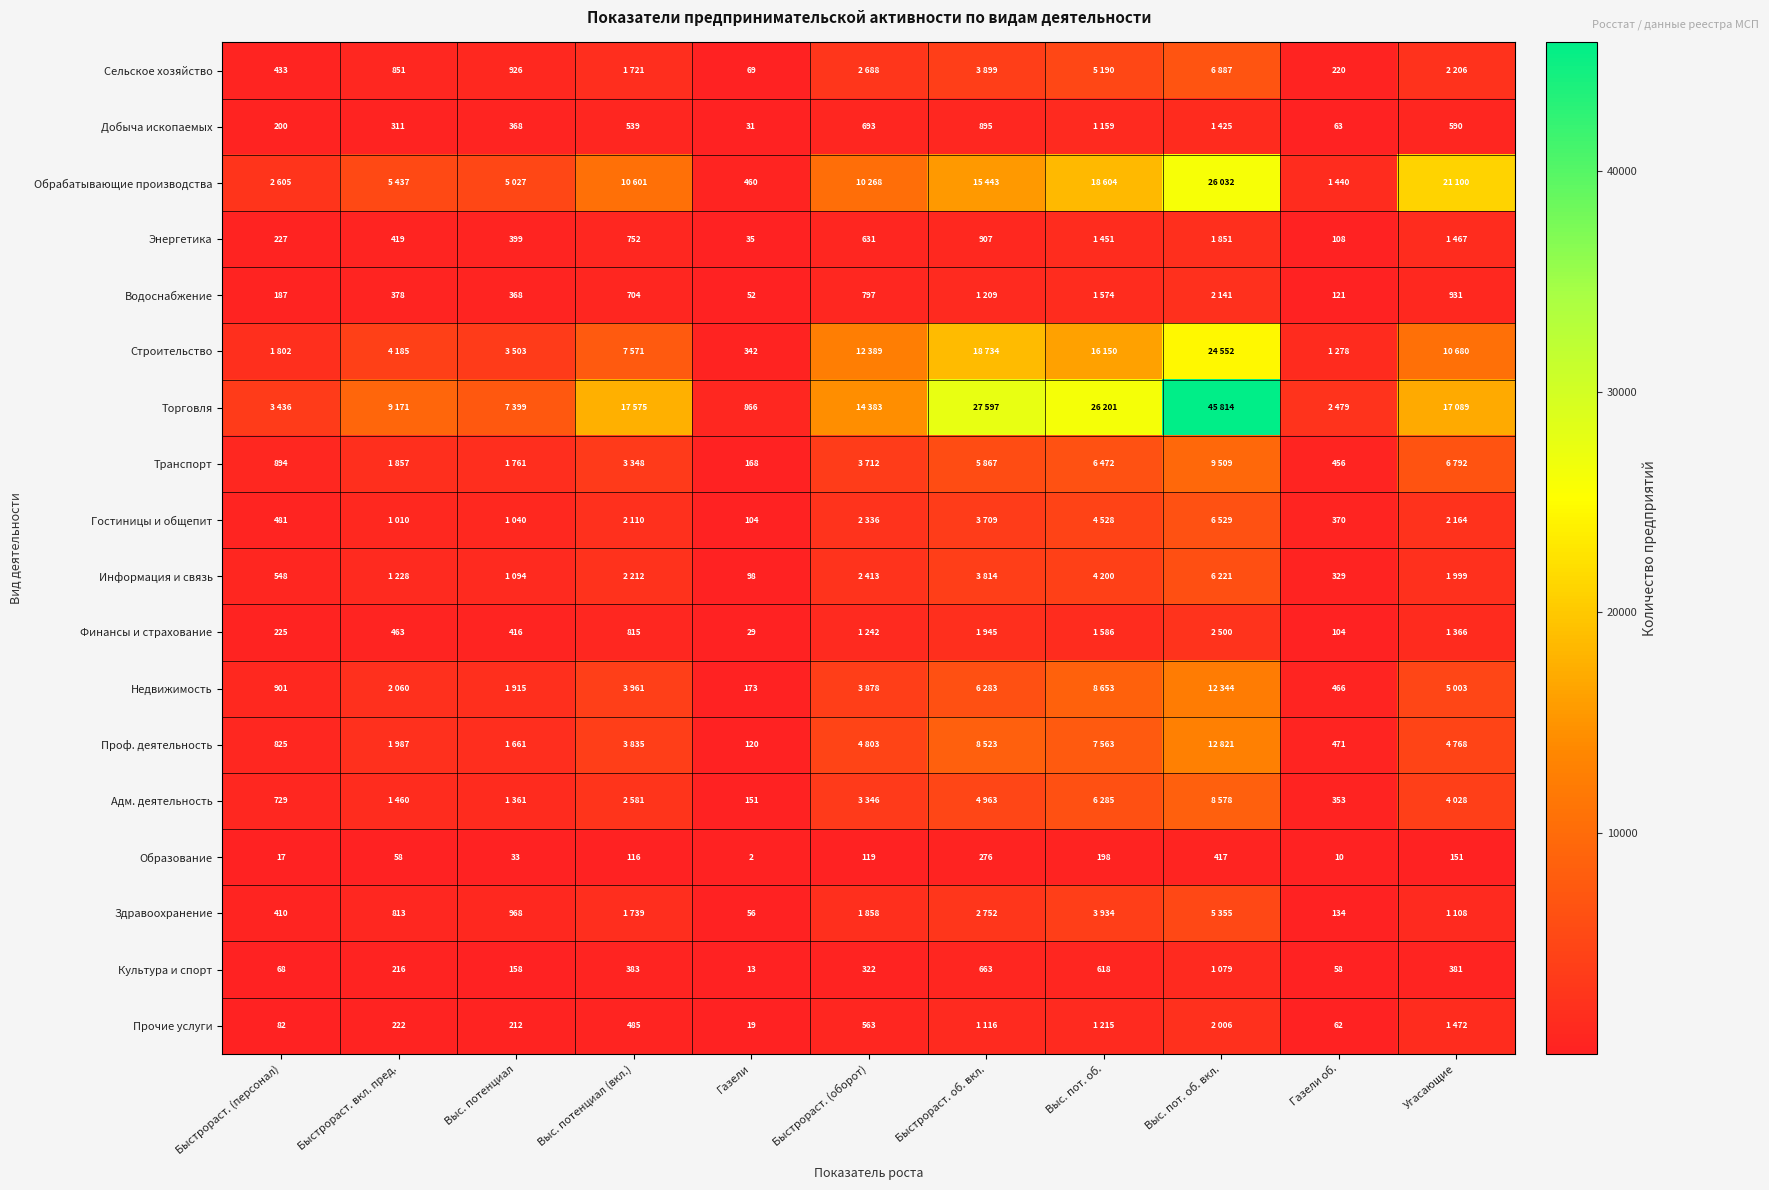

What is the smallest value displayed?

2